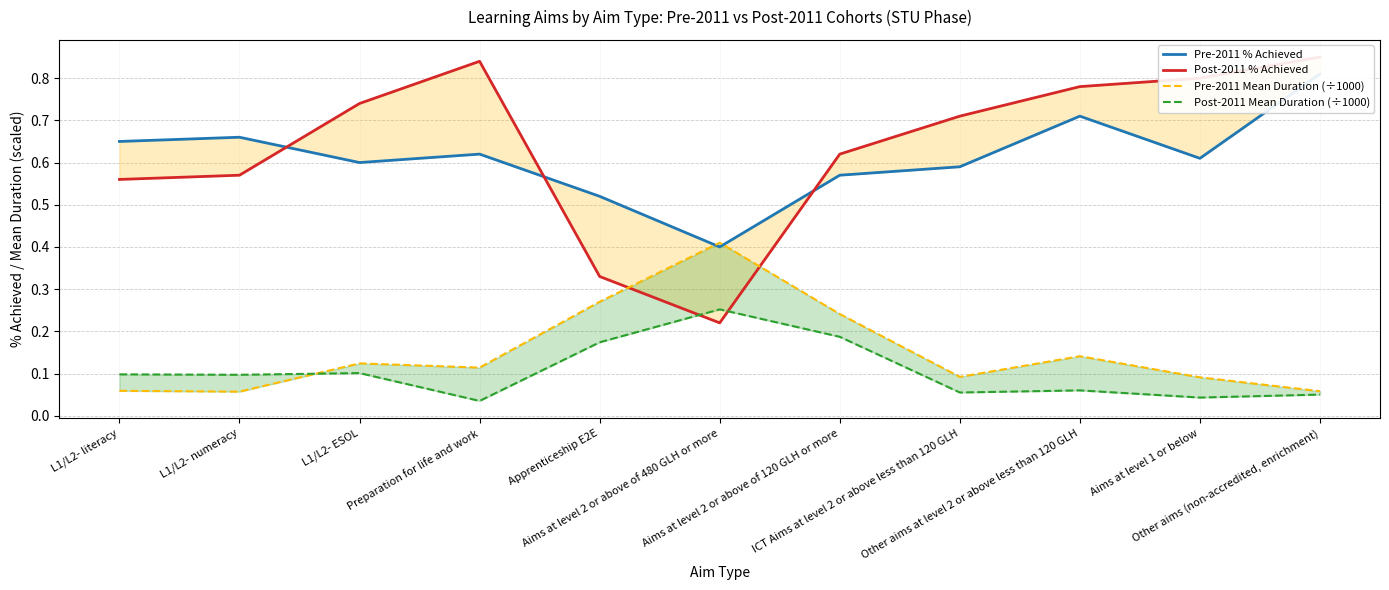

Between Aims at level 2 or above of 480 GLH or more and L1/L2- literacy, which is larger?

L1/L2- literacy